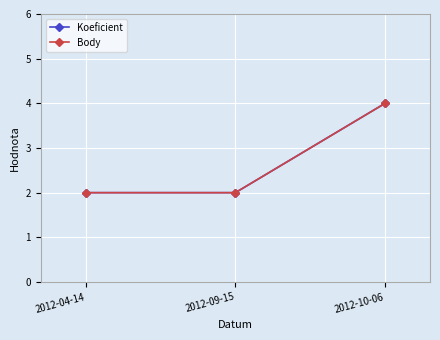

Reading left to right, what are all the values shown in this chart?

Koeficient: 2012-04-14=2	2012-09-15=2	2012-10-06=4
Body: 2012-04-14=2	2012-09-15=2	2012-10-06=4